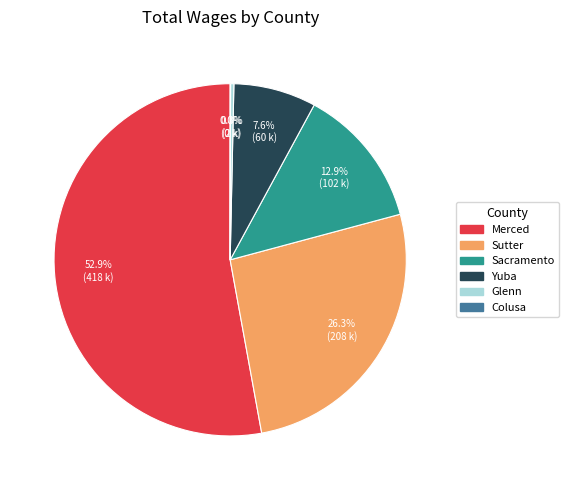

To the nearest percent, what is the average slice percentage?

17%